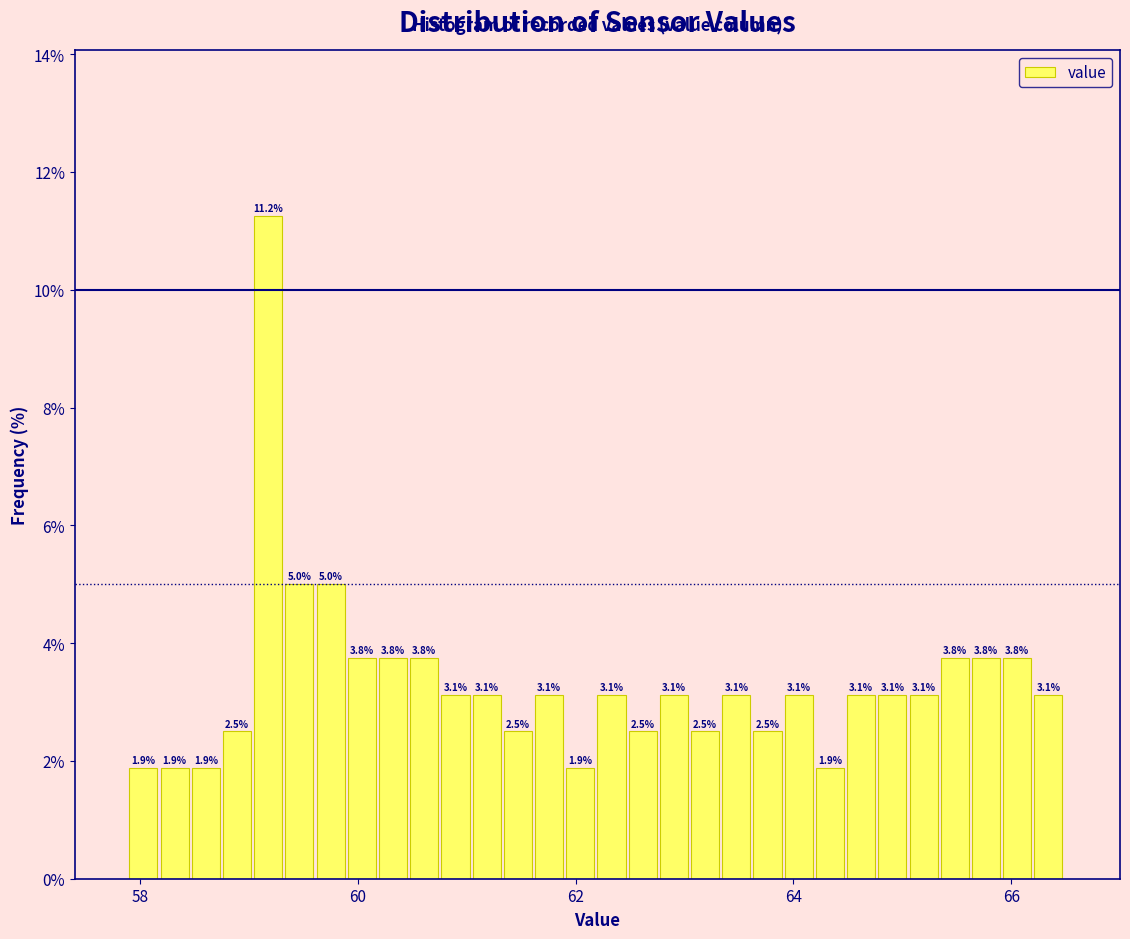

Around what value on the x-axis is the tallest bar? Give the approximate position of its centre, as read against the axis.

59.2